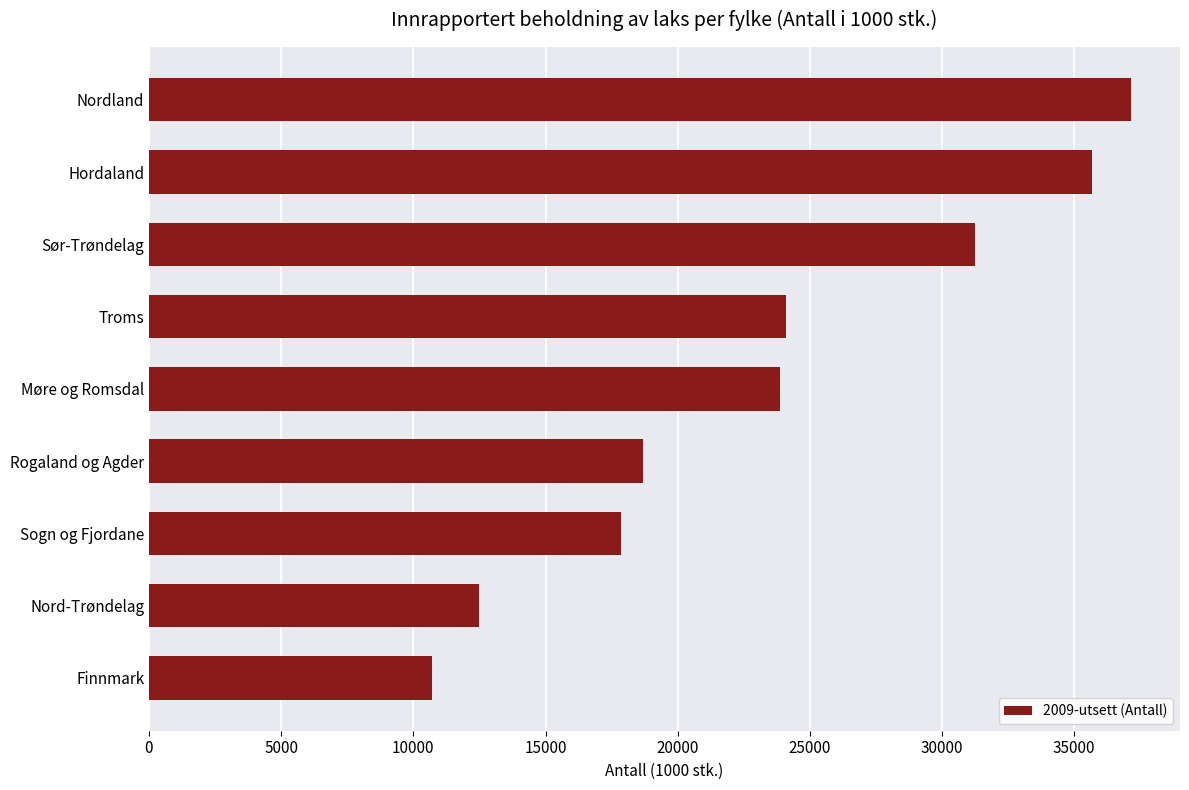

Is it true that the value at Finnmark is 16310.6?

False